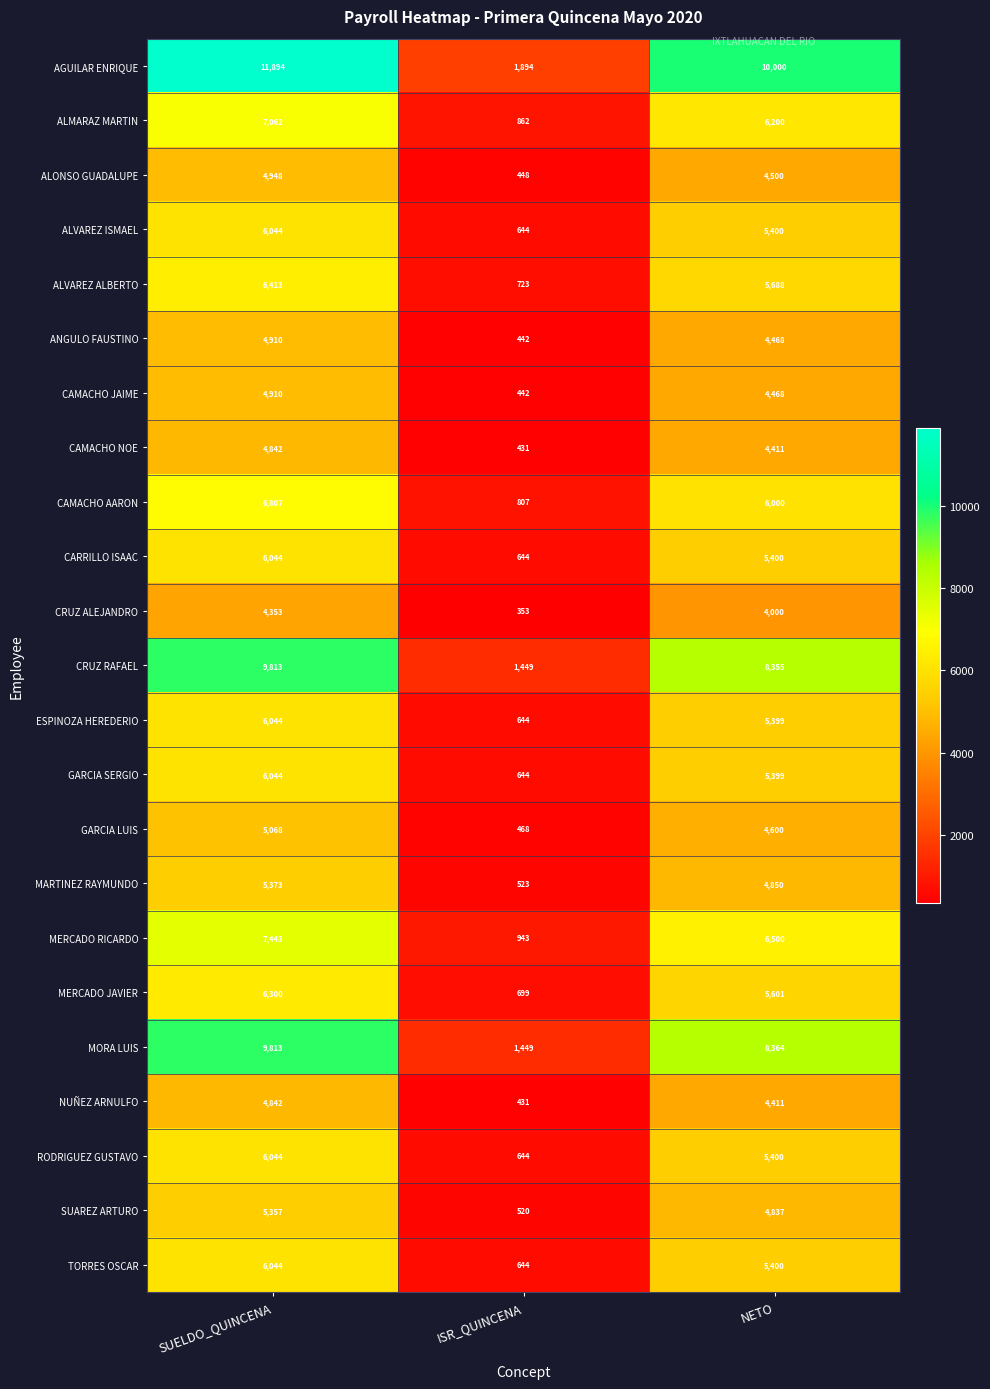

Which series changed the most between SUELDO_QUINCENA and NETO?

AGUILAR ENRIQUE